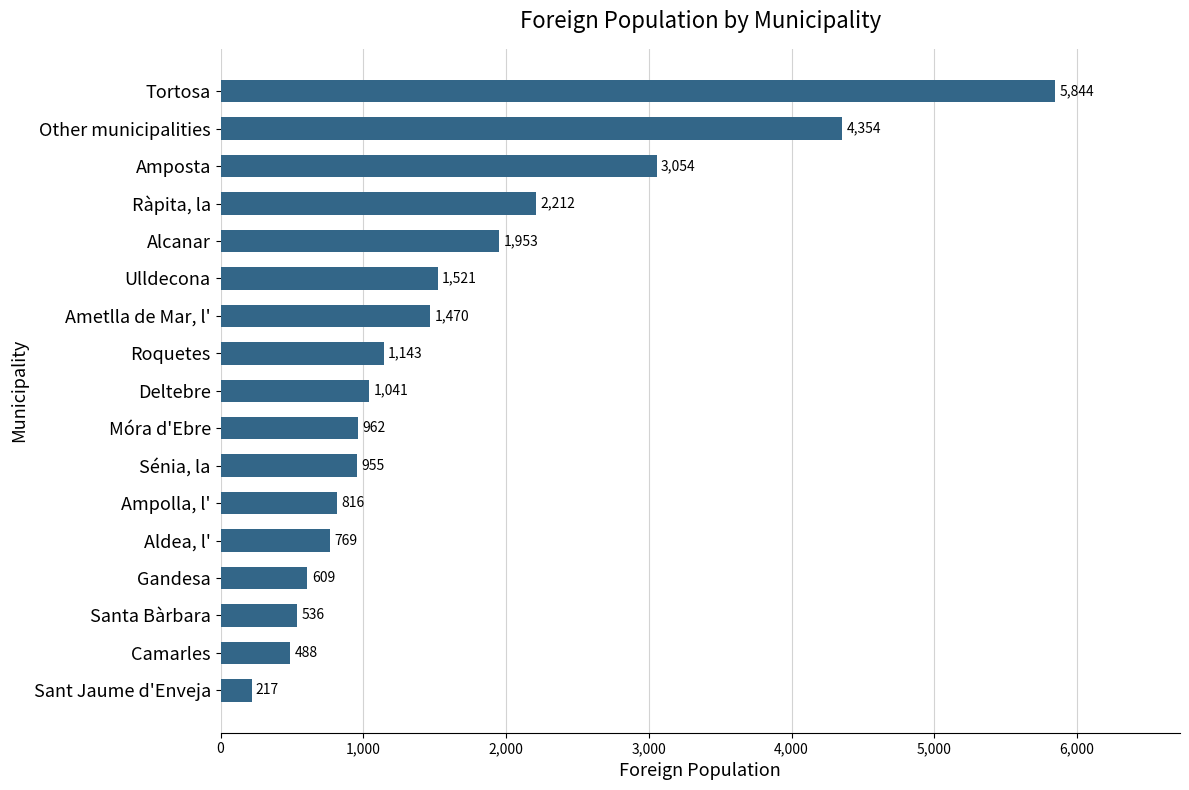

What is the sum of all values?

27944